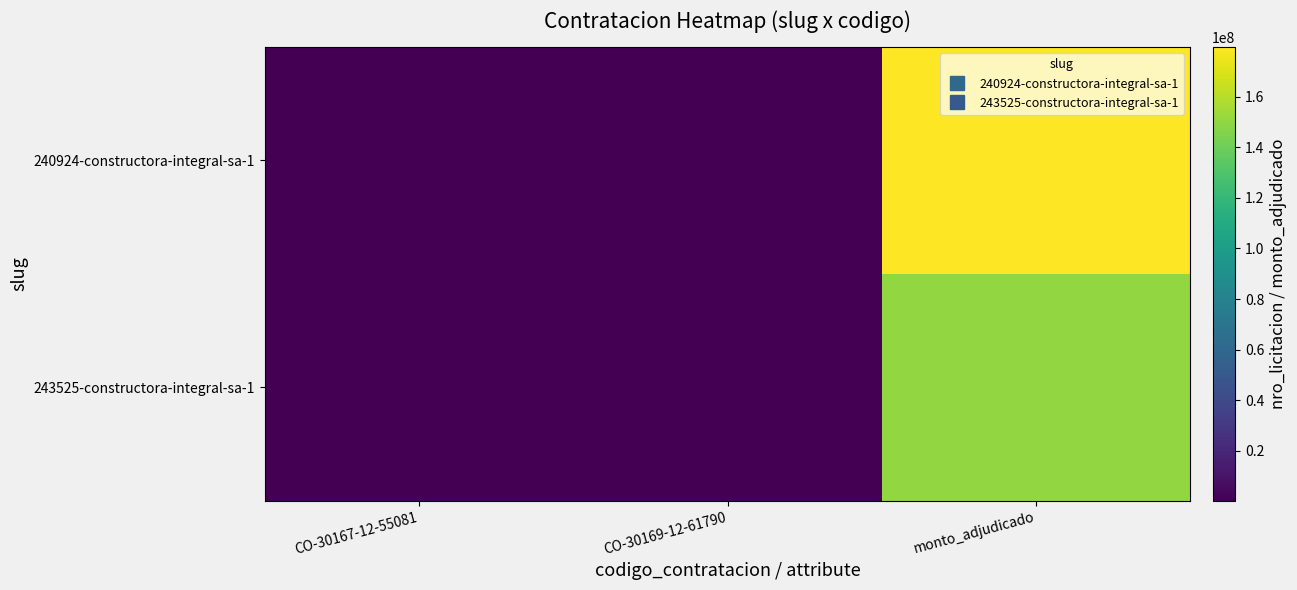

What is the total value across all series at CO-30167-12-55081?

484449